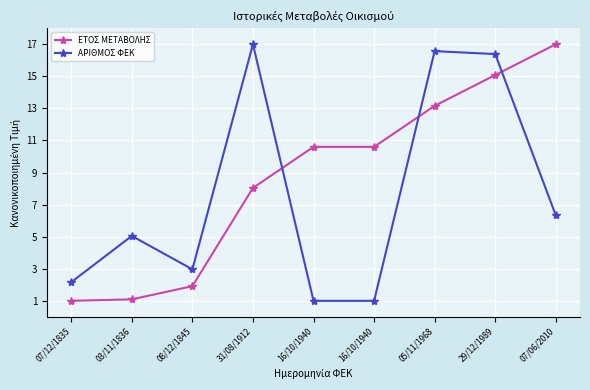

In ΑΡΙΘΜΟΣ ΦΕΚ, how many points are lower than both neighbors (excluding endpoints)?

1